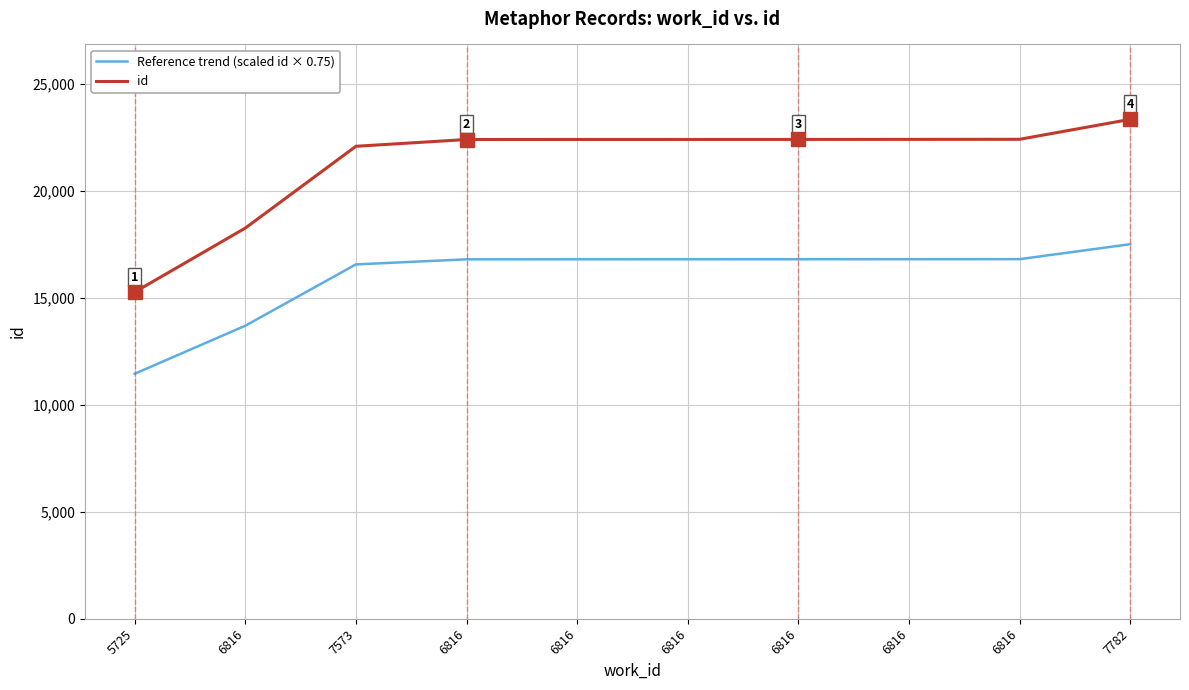

At which label does id first exceed 22389?

6816